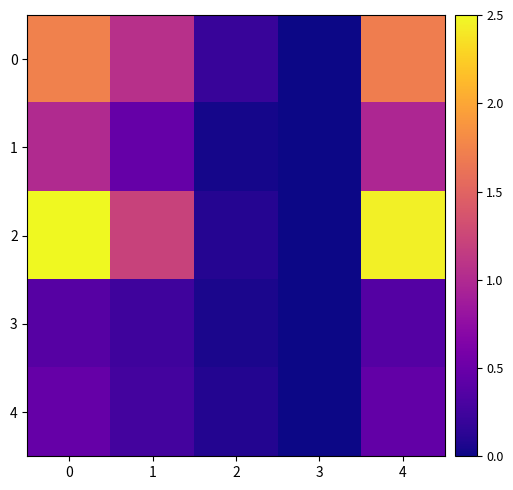

What is the greatest value displayed?

2.5